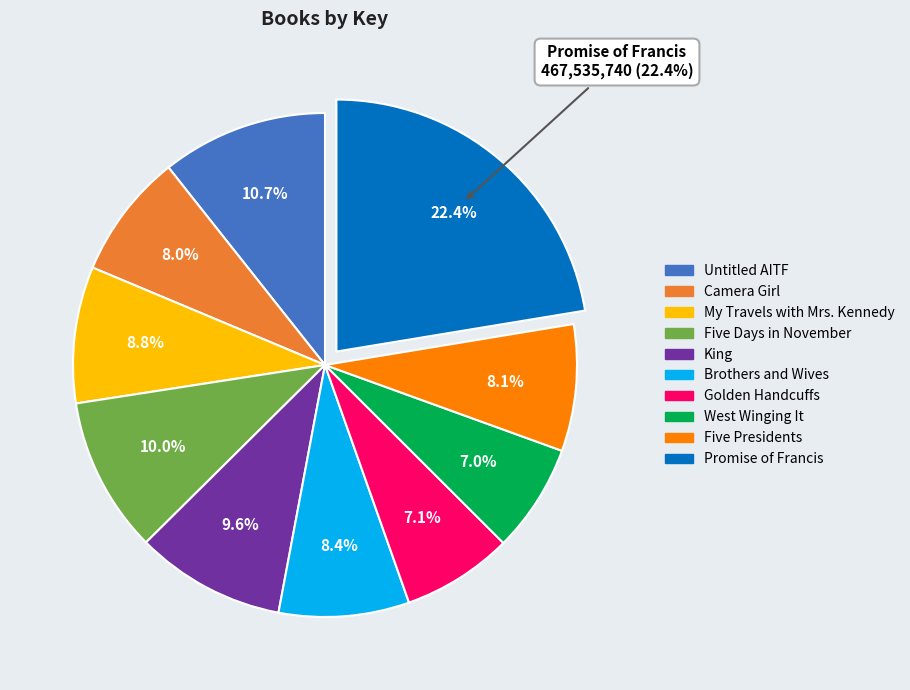

To the nearest percent, what portion does Promise of Francis represent?

22%